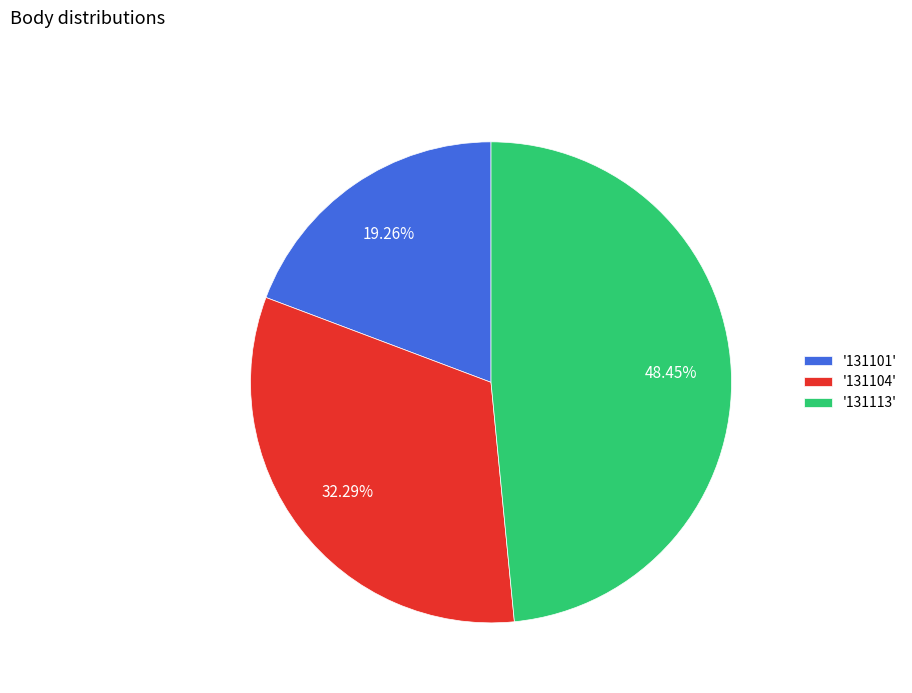

Is the sum of '131104' and '131113' greater than half?

Yes